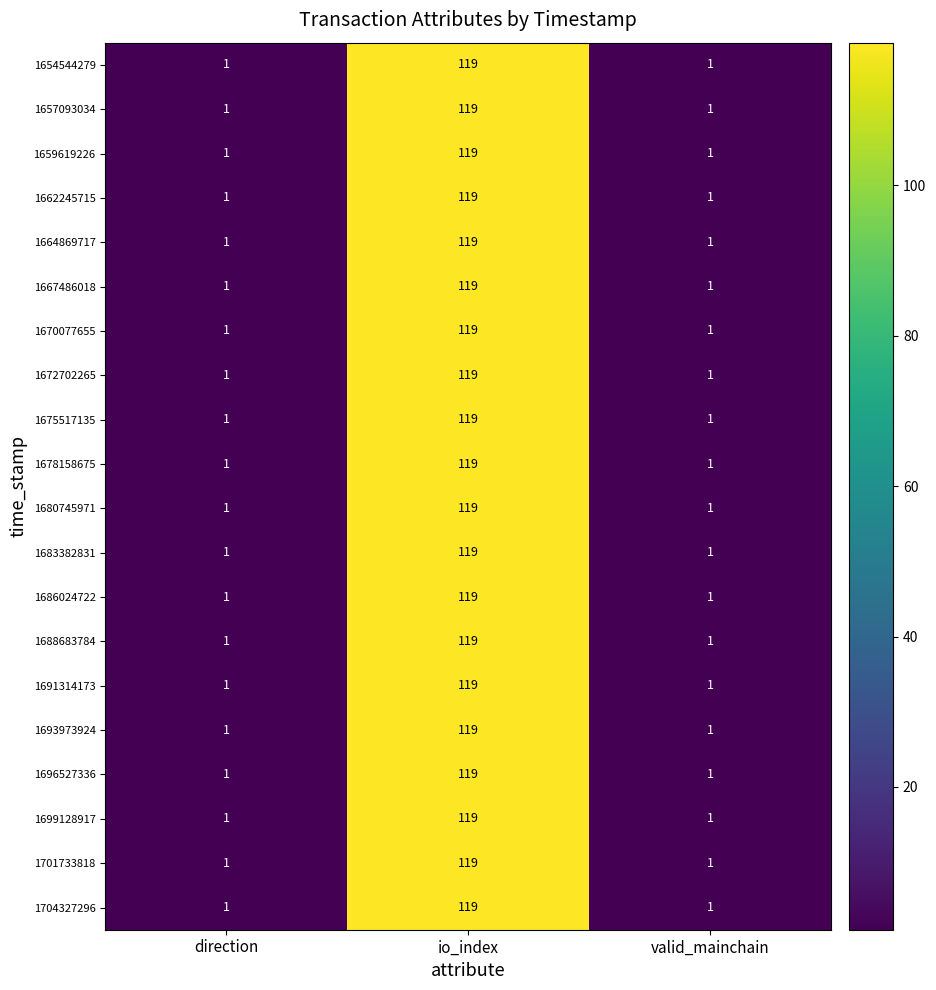

The value of 1664869717 at direction is 1. True or false?

True